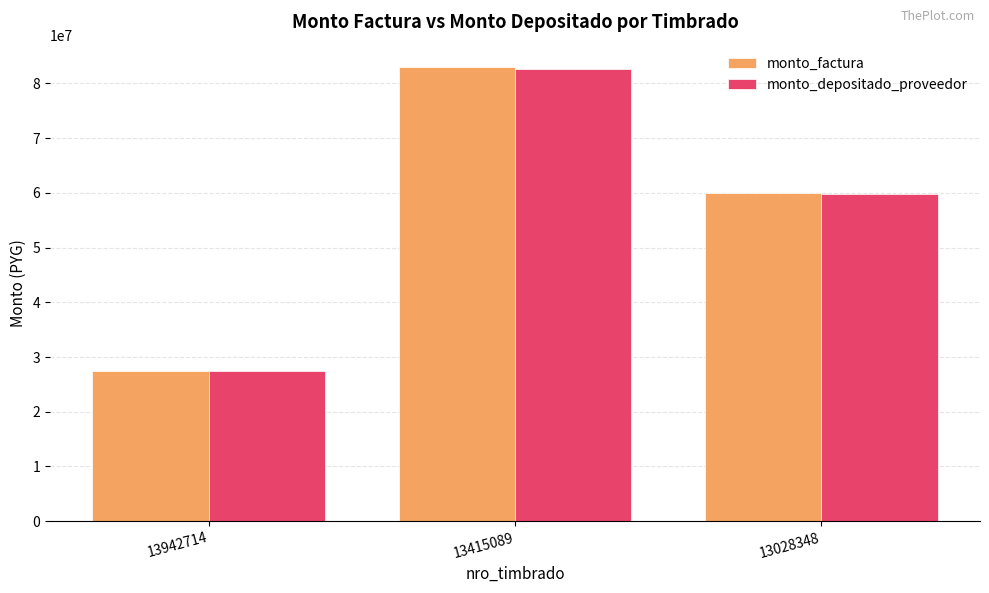

What is the sum of the monto_depositado_proveedor values at 13028348 and 13415089?

142285572